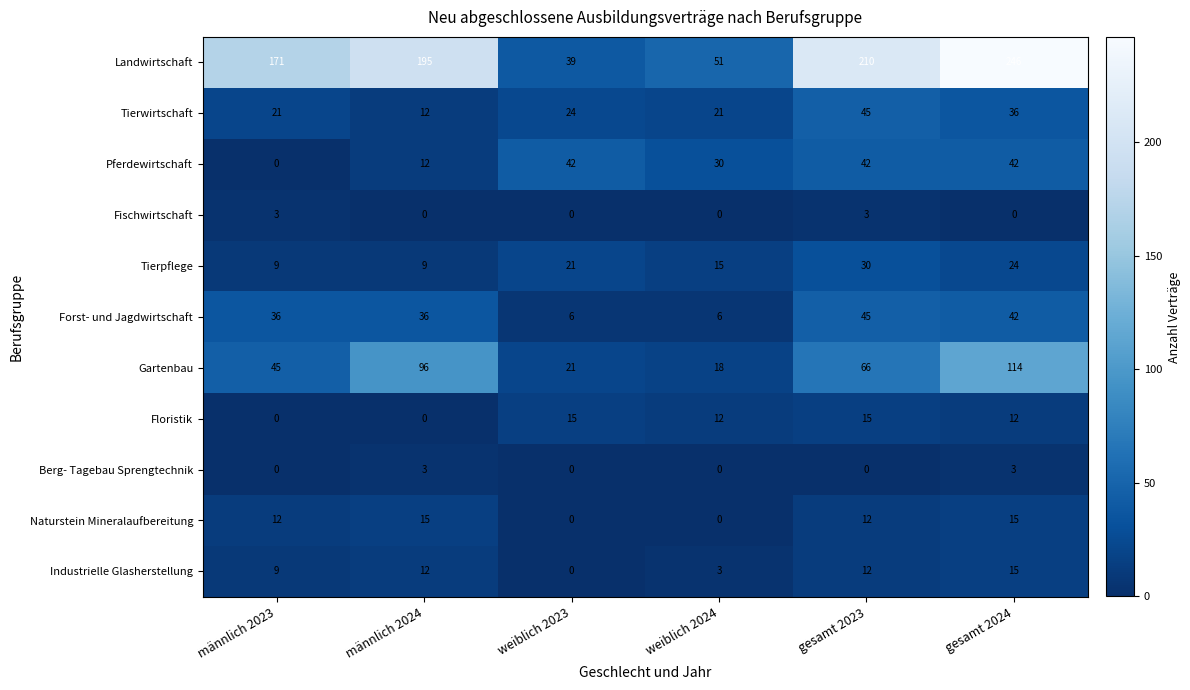

At which label is Tierwirtschaft closest to 28?

weiblich 2023